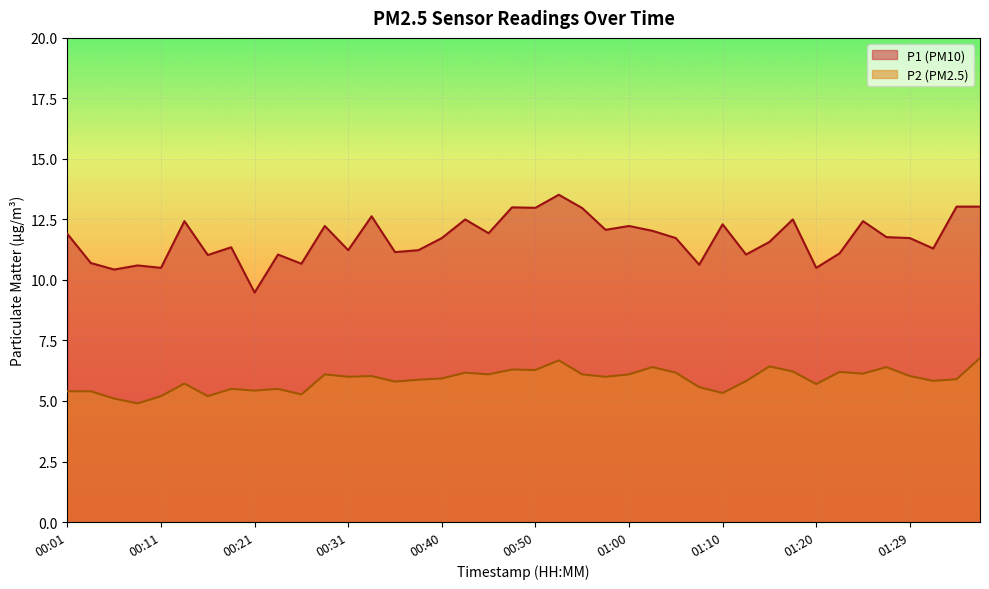

True or false: P1 has more than 0 interior local peaks.

True